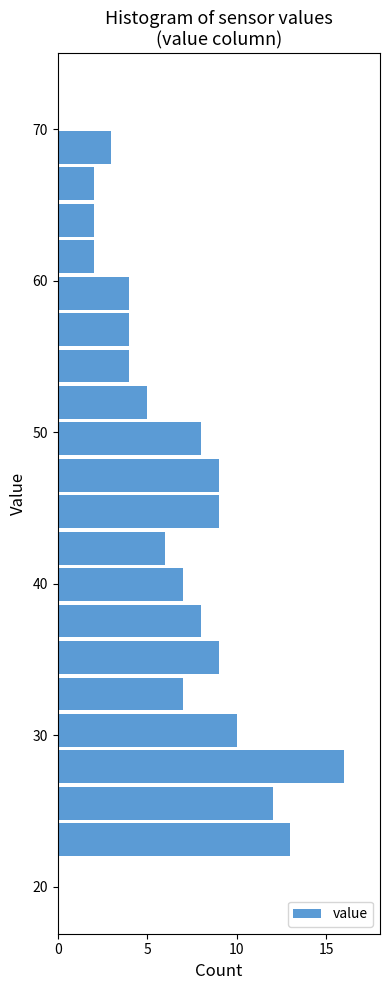

Read against the y-axis, roughly where is the centre of the longest bar?

28